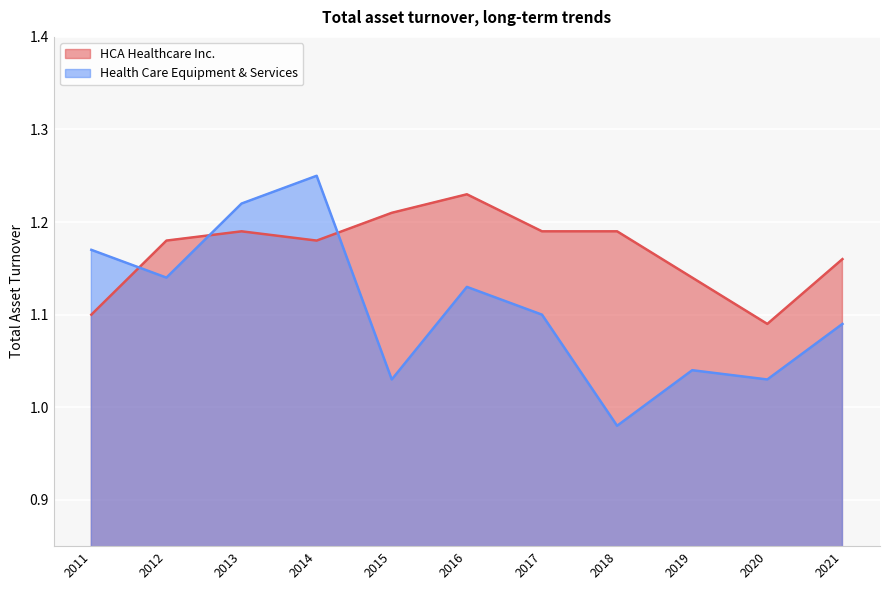

The Health Care Equipment & Services series shows 1.8 at 2017. True or false?

False